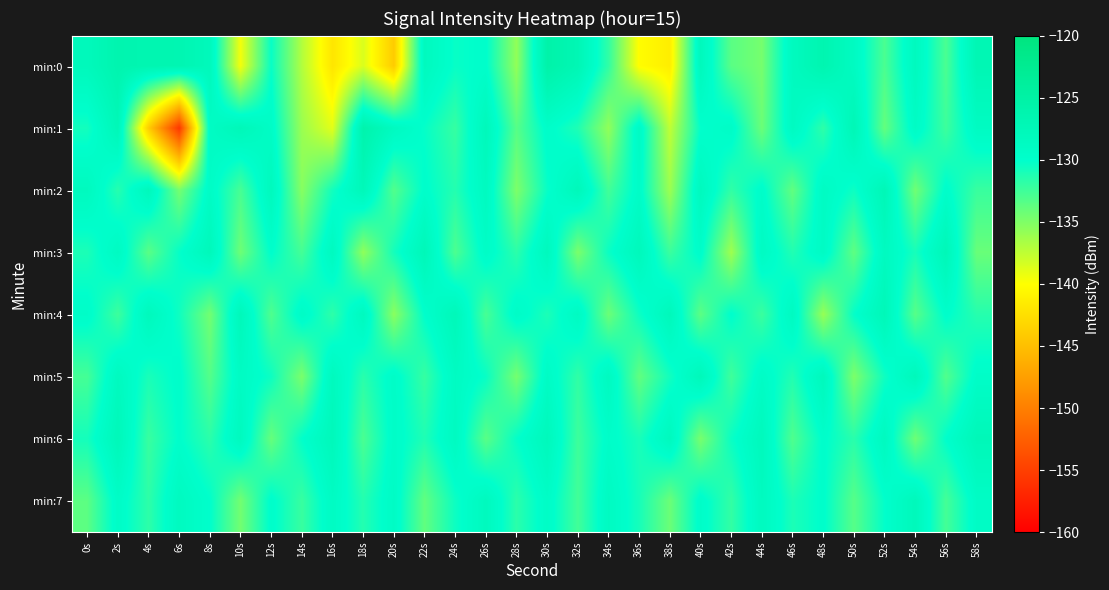

What is the total value across all series at 14s?

-1067.3